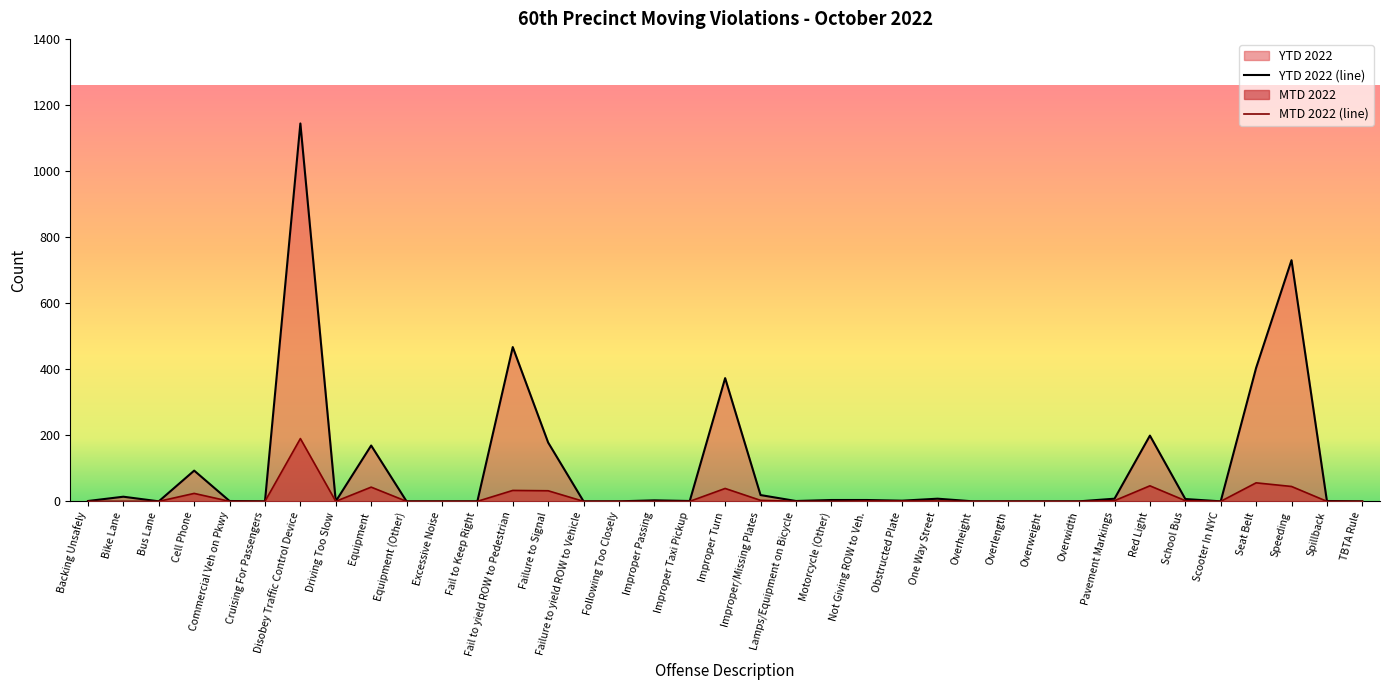

What is the spread (max minus min) of values at Obstructed Plate?

1